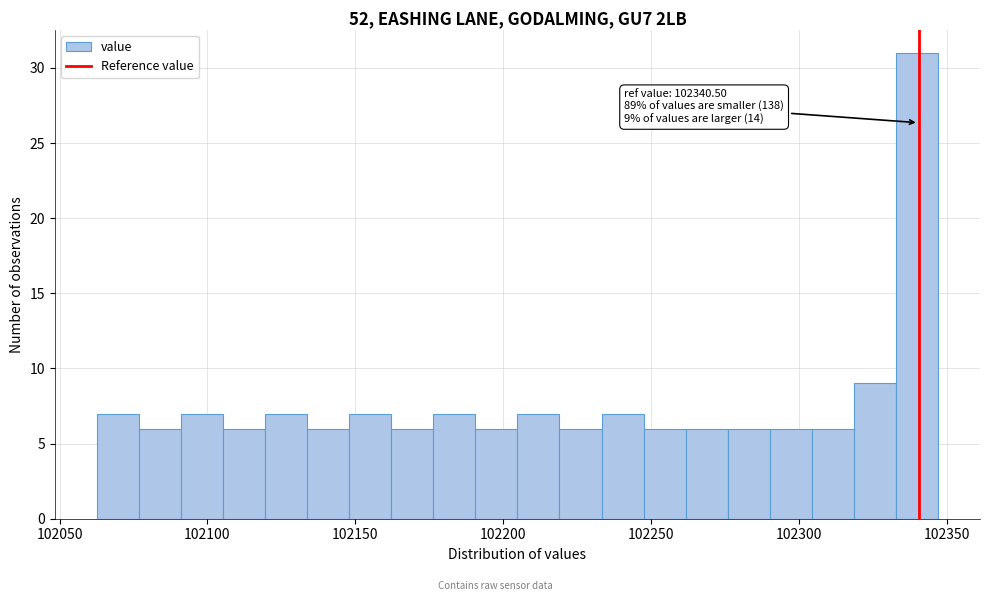

Around what value on the x-axis is the tallest bar? Give the approximate position of its centre, as read against the axis.

102340